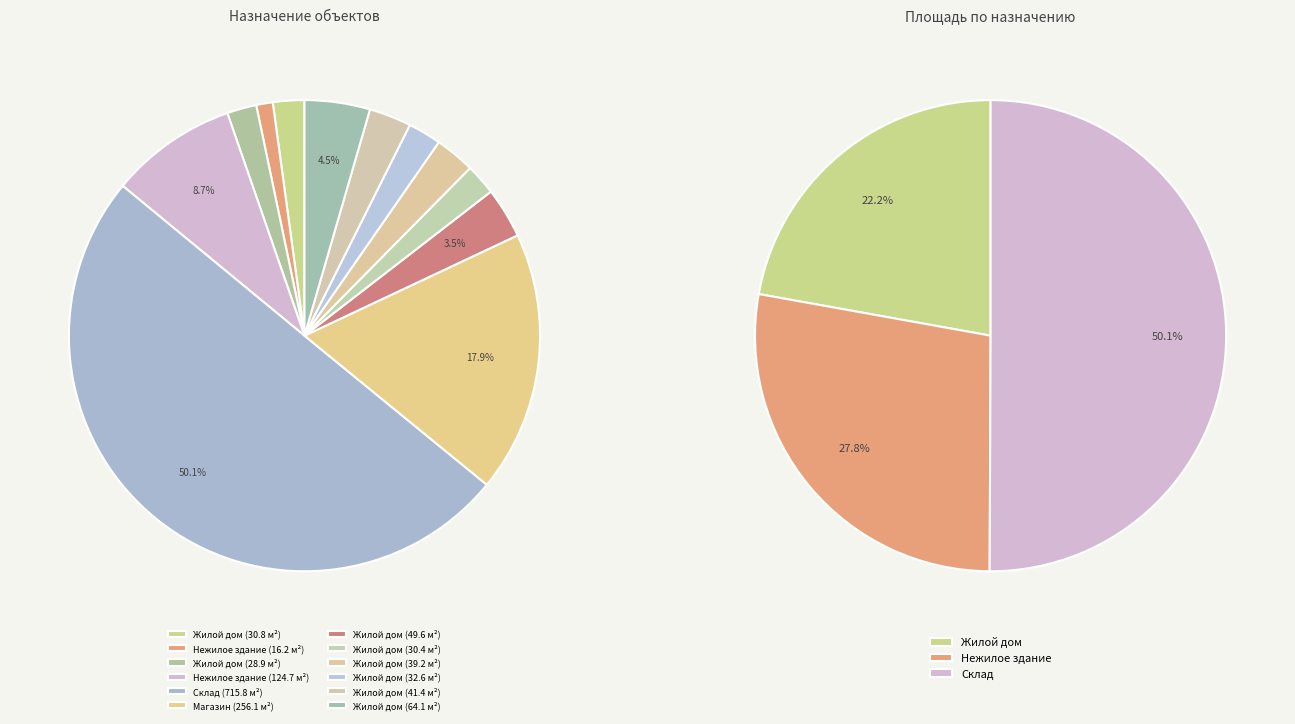

Which slice is the largest?

Склад